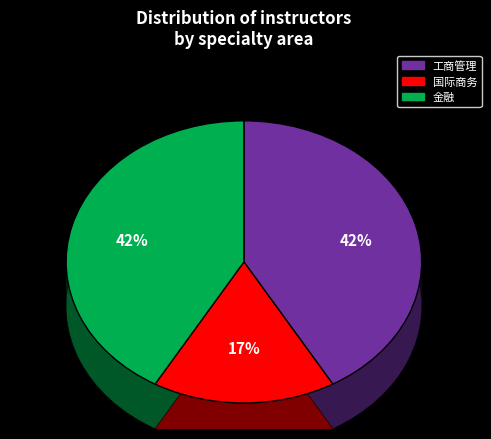

Which category has the smallest portion of the pie?

国际商务